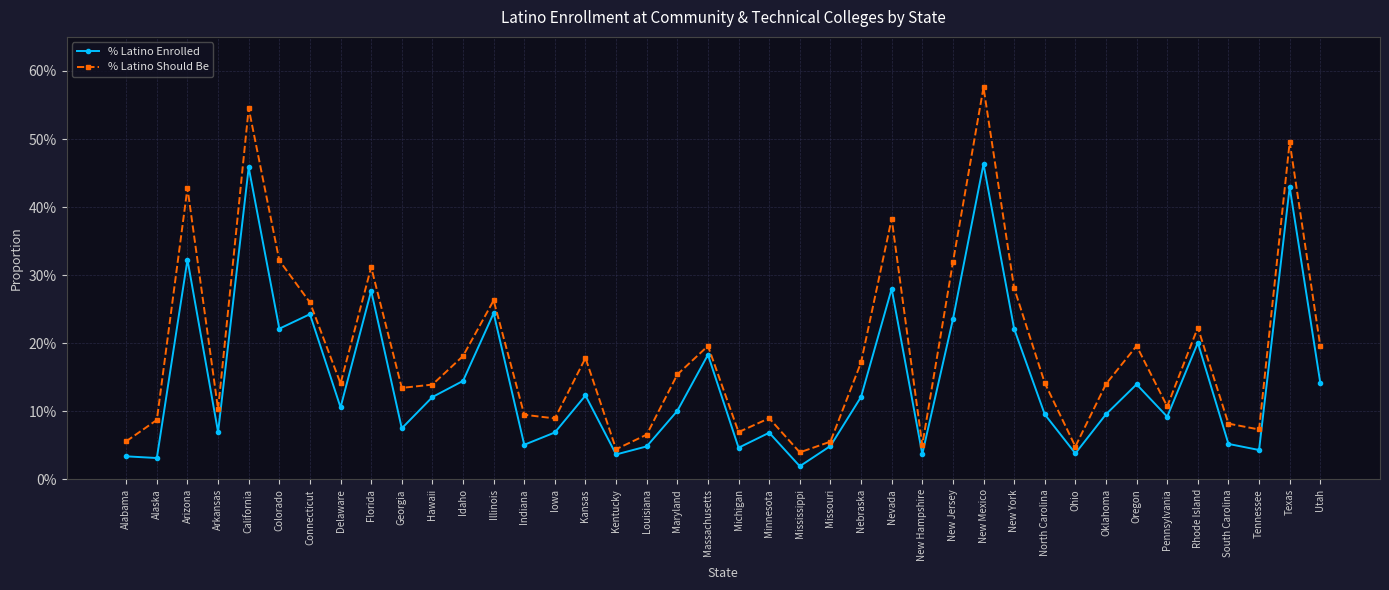

The % Latino Enrolled series shows 0.1 at North Carolina. True or false?

True